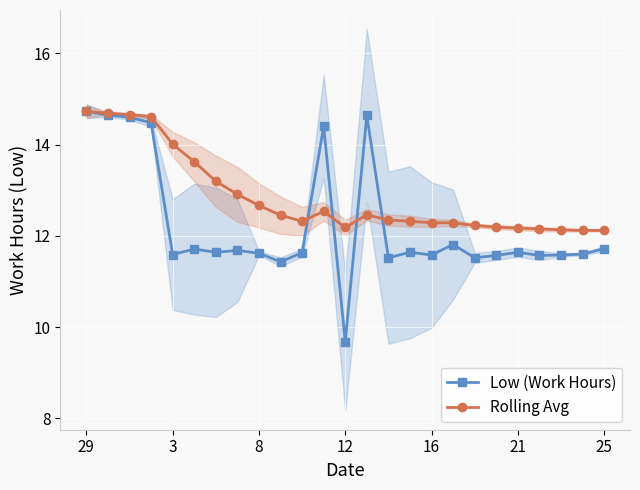

True or false: Rolling Avg has more than 0 interior local peaks.

True